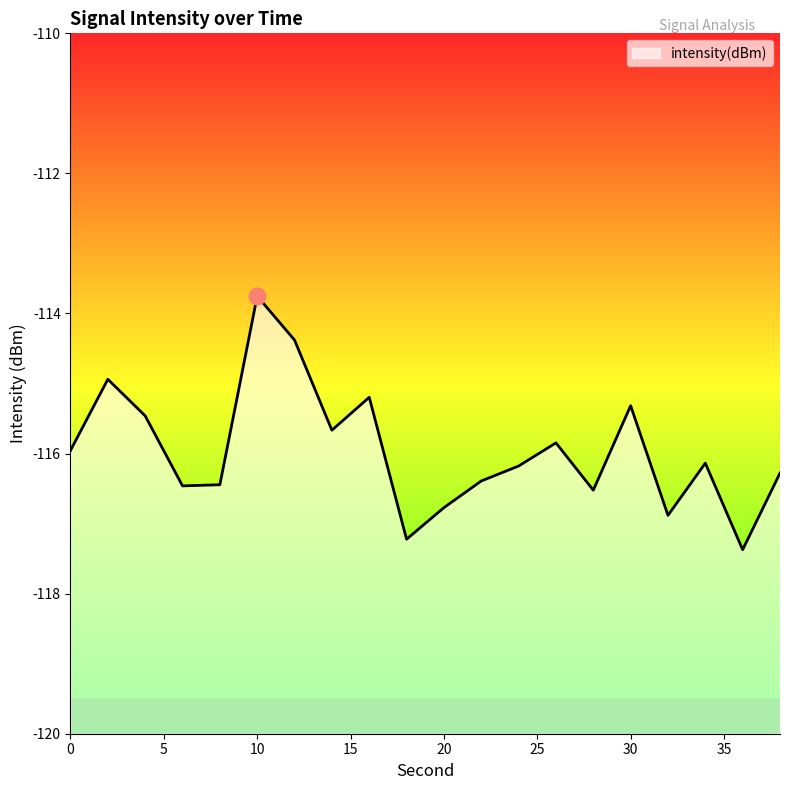

What is the value of the 7th point from the left?

-114.4